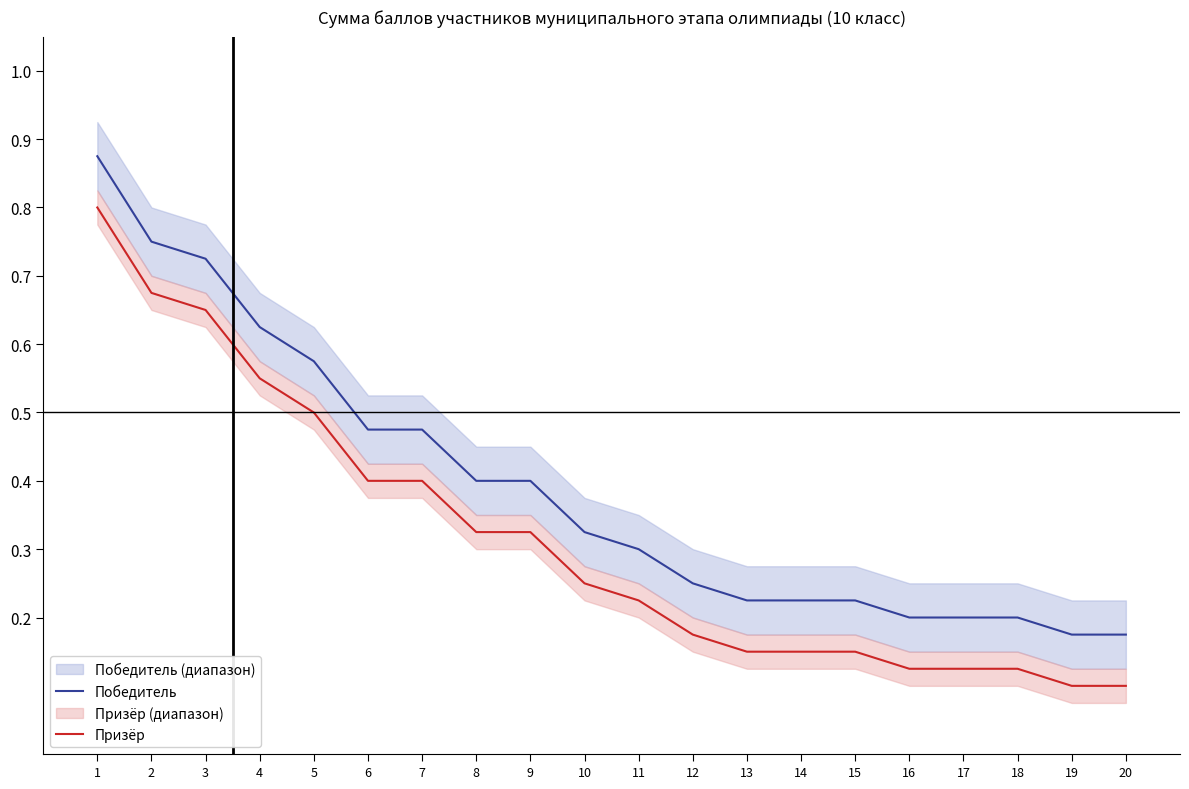

Count the number of categories in the chart.

20